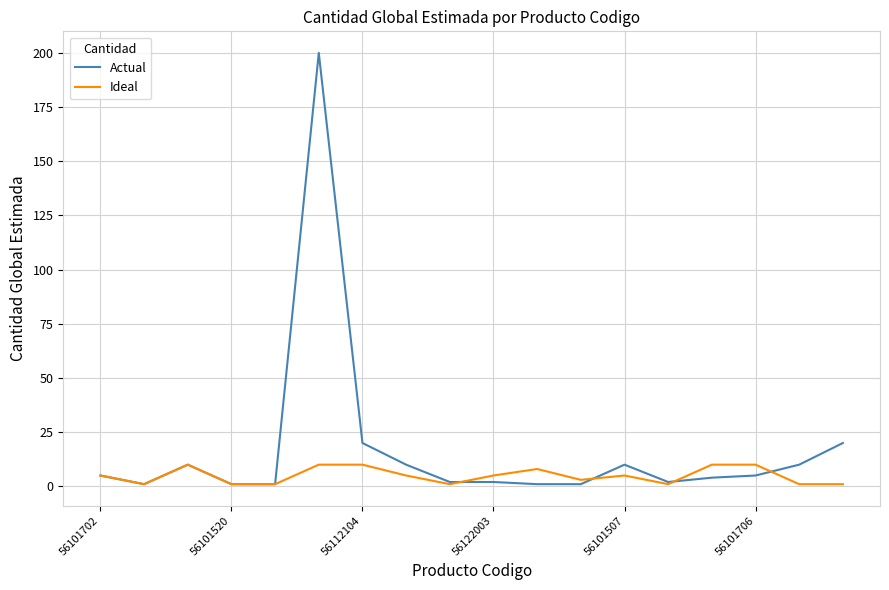

Reading left to right, extract all data points from this chart.

Actual: 5	1	10	1	1	200	20	10	2	2	1	1	10	2	4	5	10	20
Ideal: 5	1	10	1	1	10	10	5	1	5	8	3	5	1	10	10	1	1